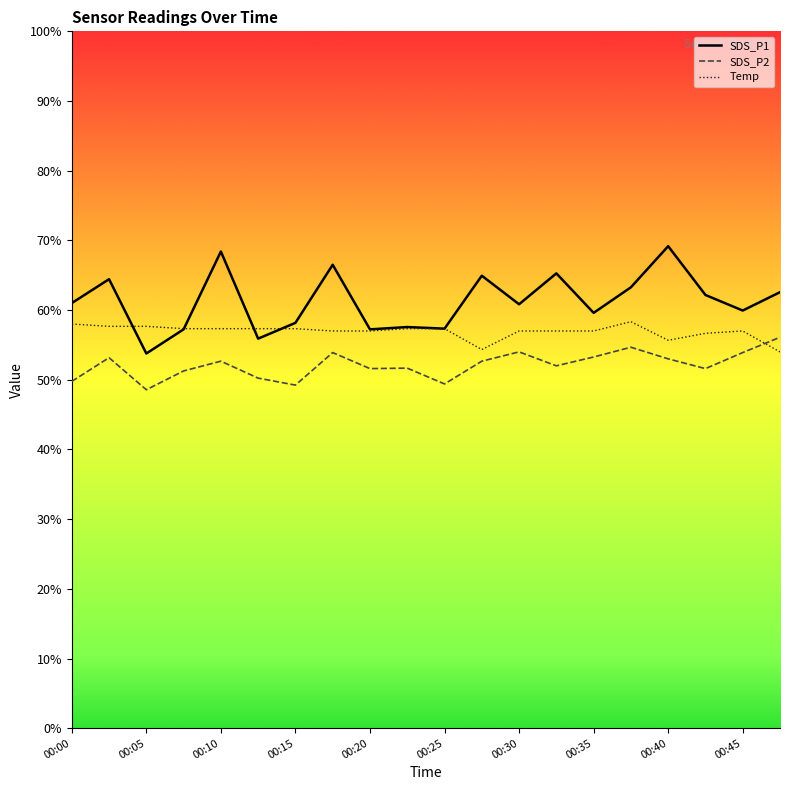

Between which two adjacent categories do Temp and SDS_P2 first intersect?

00:45 and 00:48